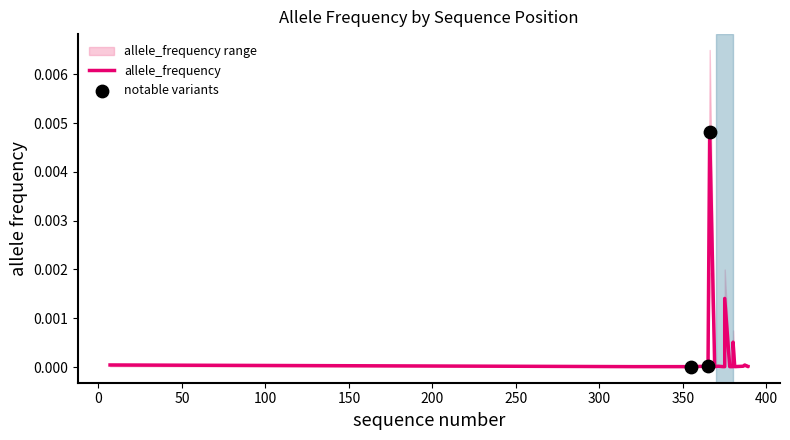

Which series reaches the minimum Y coordinate?

allele_frequency